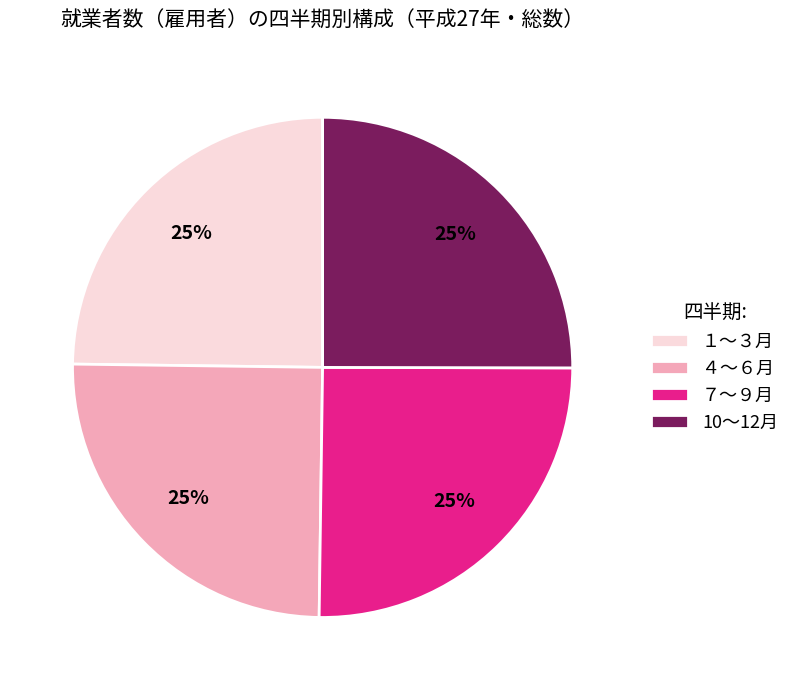

To the nearest percent, what percentage of the pie is １～３月?

25%